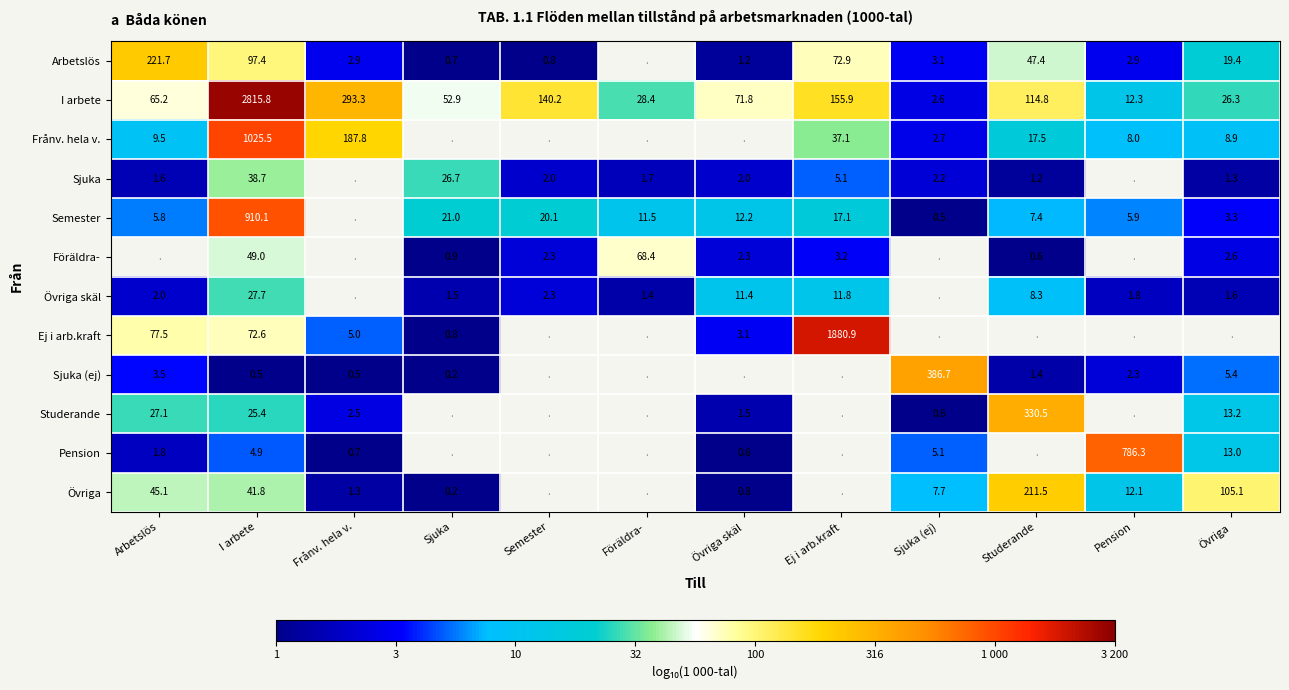

Count the number of categories in the chart.

12